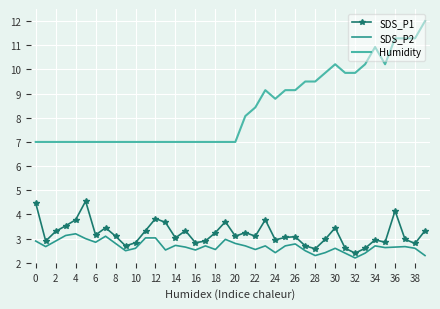

What is the maximum value shown in the chart?

12.0